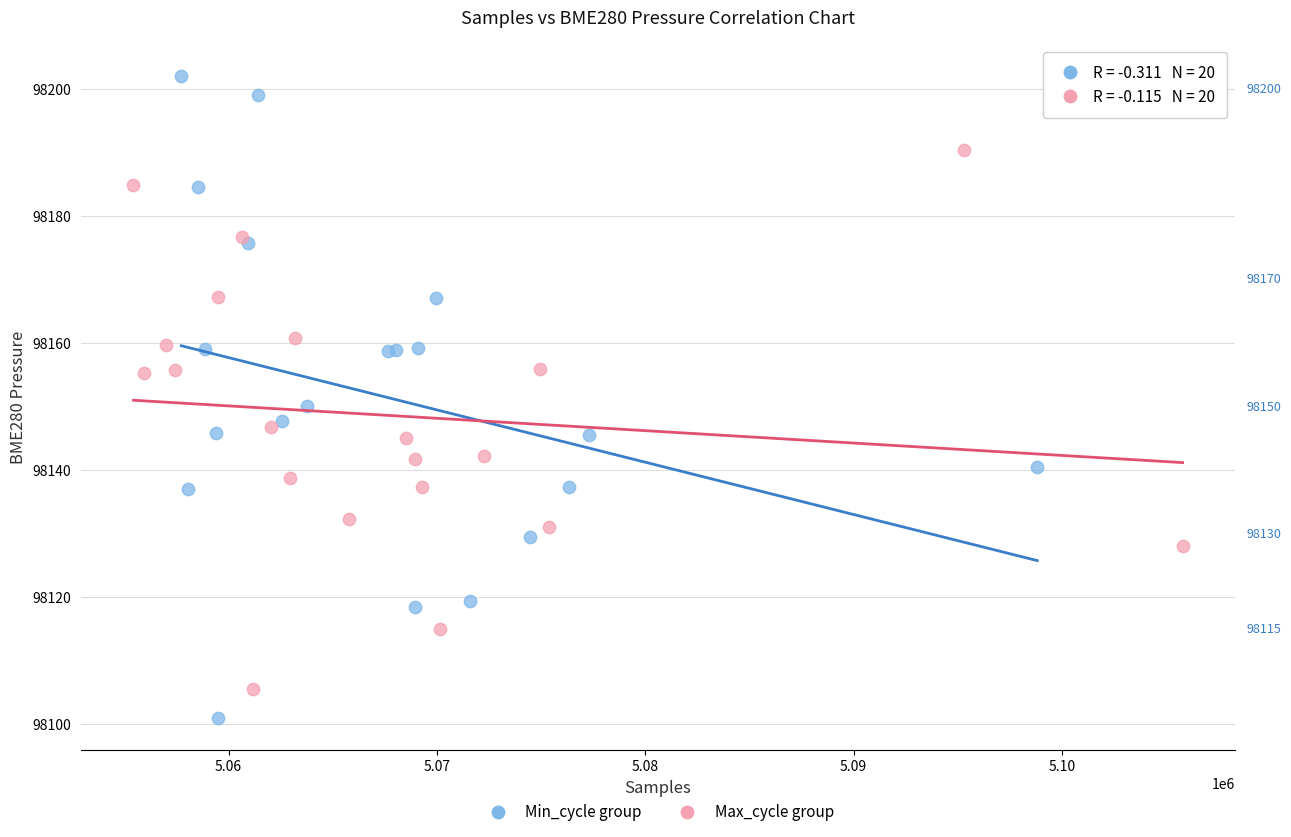

Which series contains the lowest Y value?

Min_cycle group